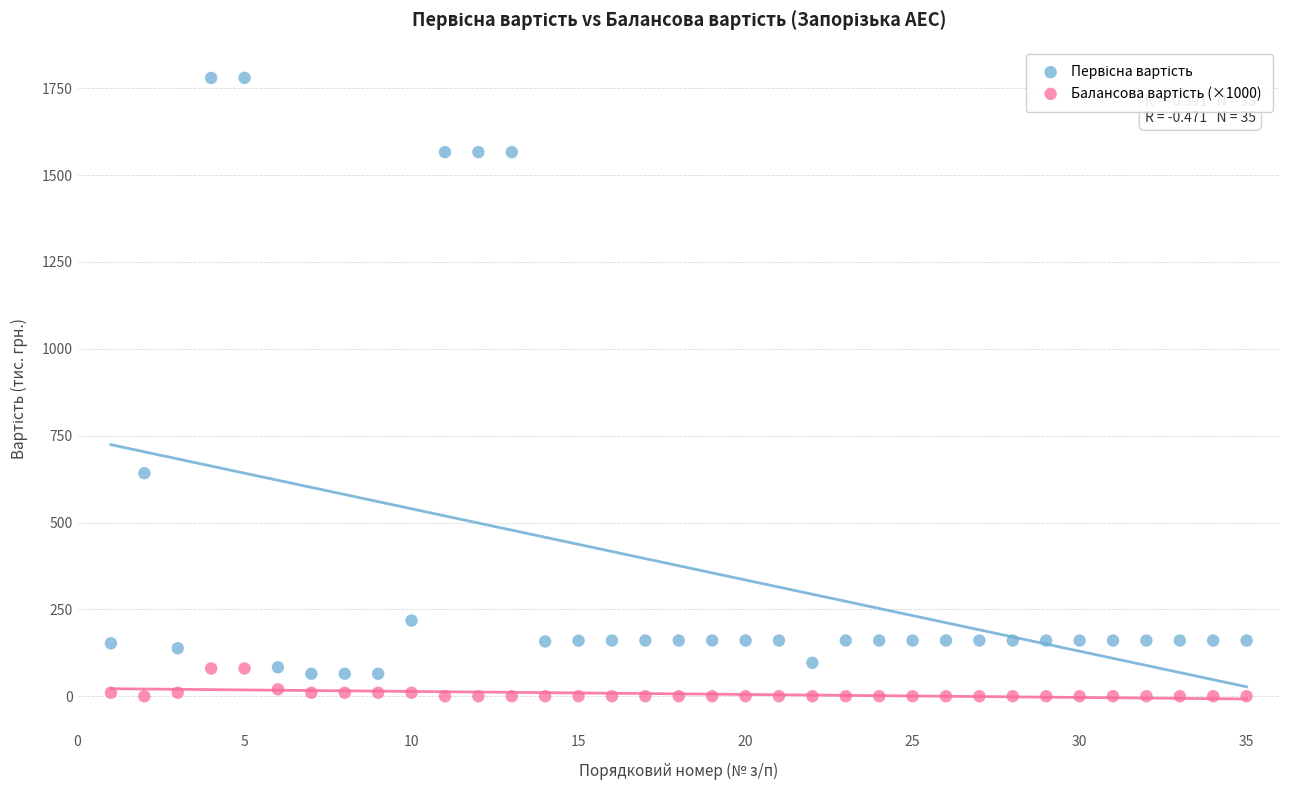

Across all data points, what is the range of X values (max minus min)?

34.0